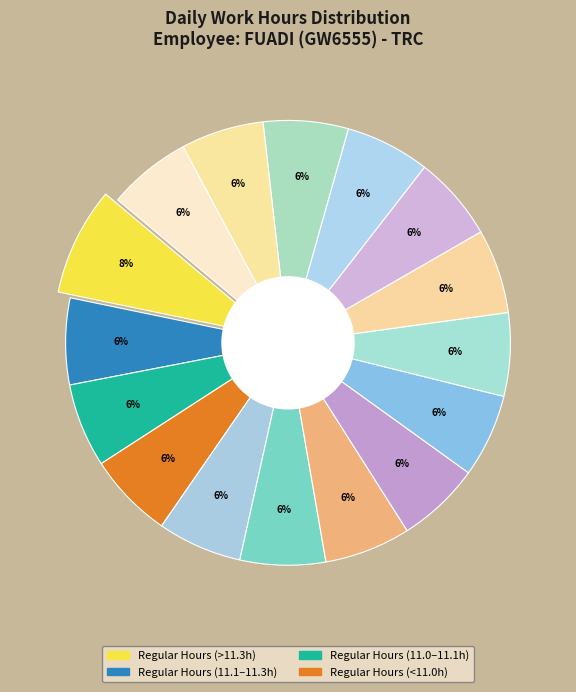

Count the number of slices in the pie.

16